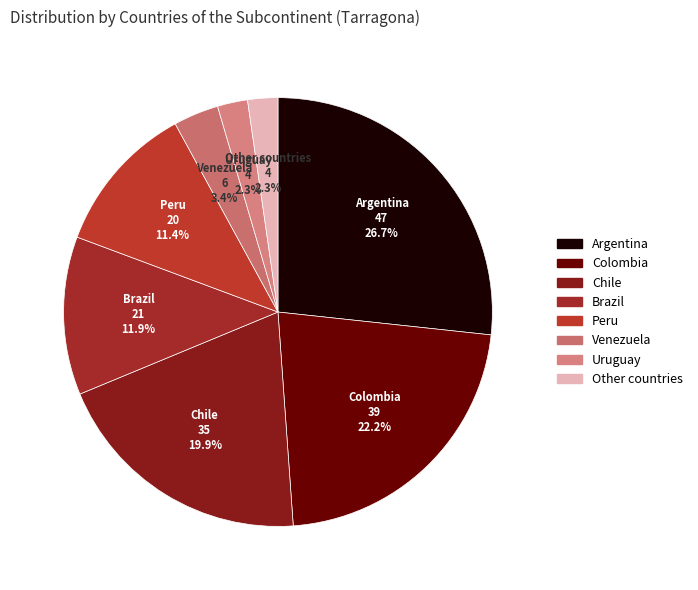

What is the total percentage of Argentina and Colombia?

48.9%